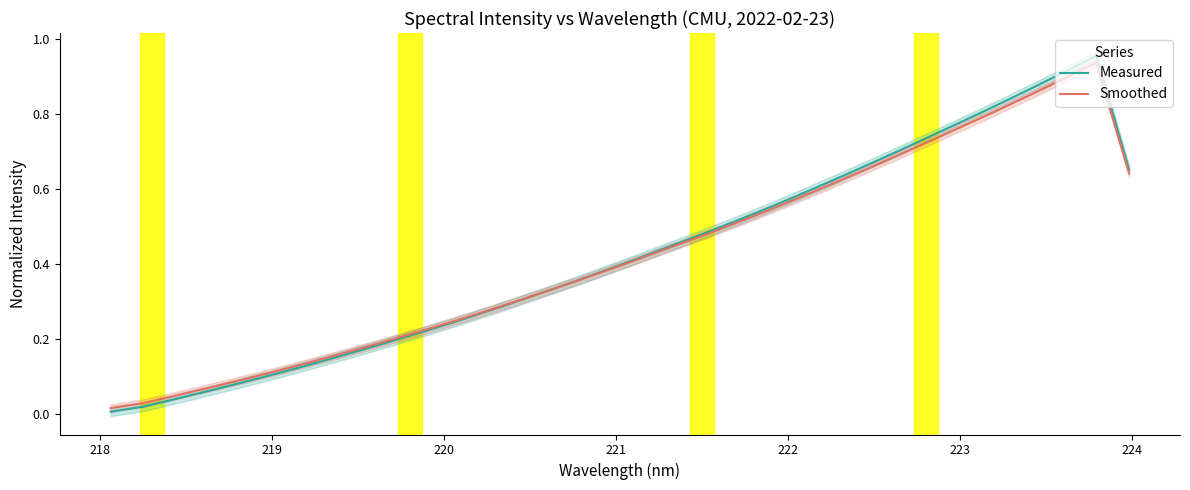

How many times do Smoothed and Measured cross each other?

1